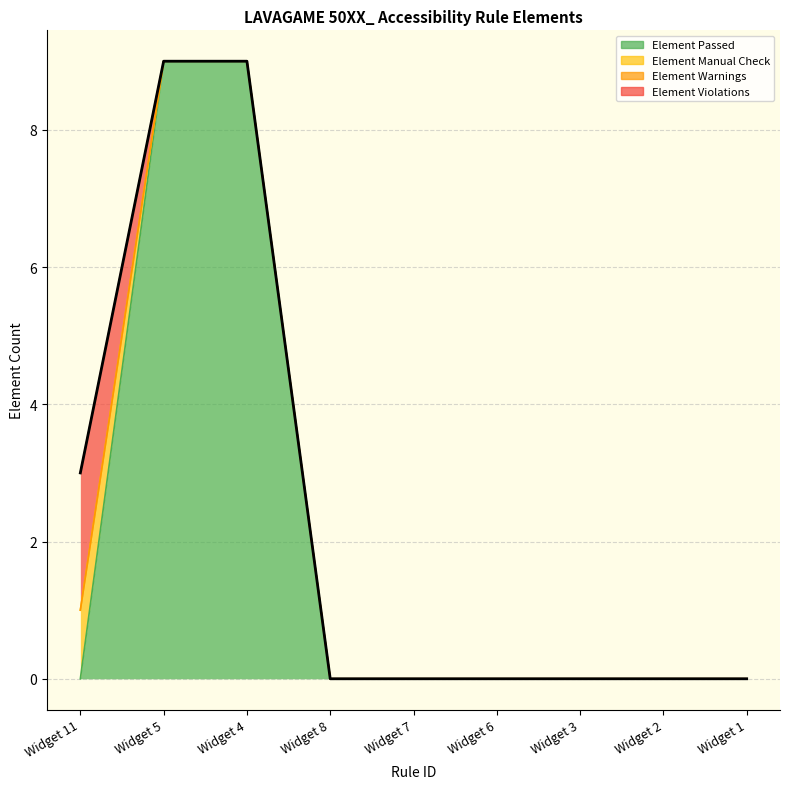

Which series changed the most between Widget 4 and Widget 2?

Element Passed